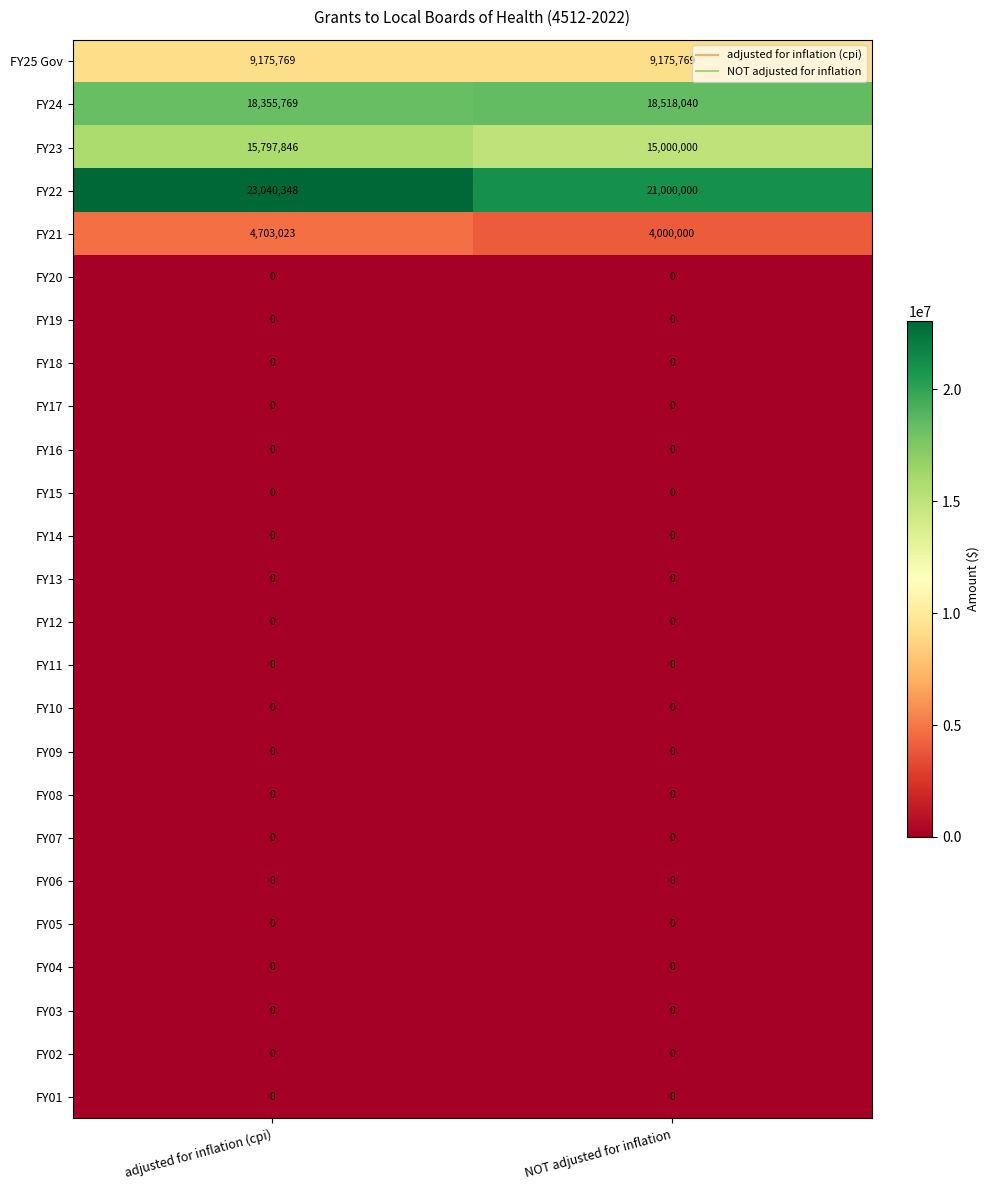

What is the maximum value shown in the chart?

23040348